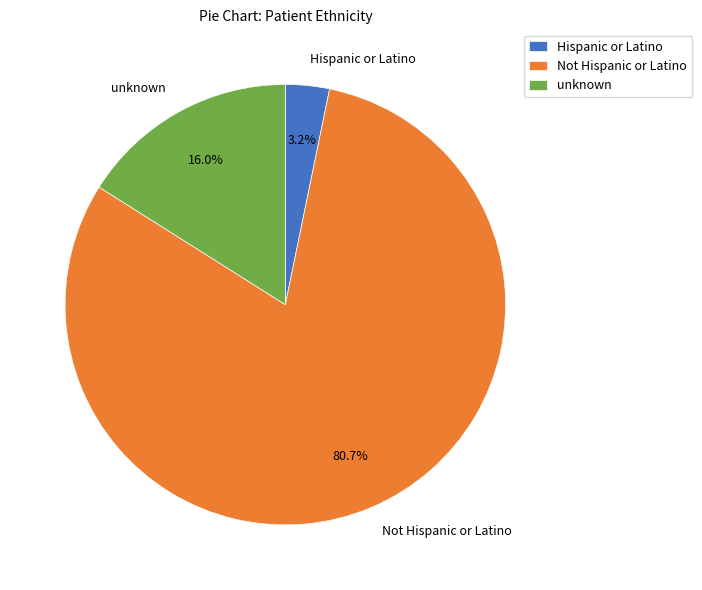

Approximately how many times larger is the value at unknown compared to Not Hispanic or Latino?

0.2